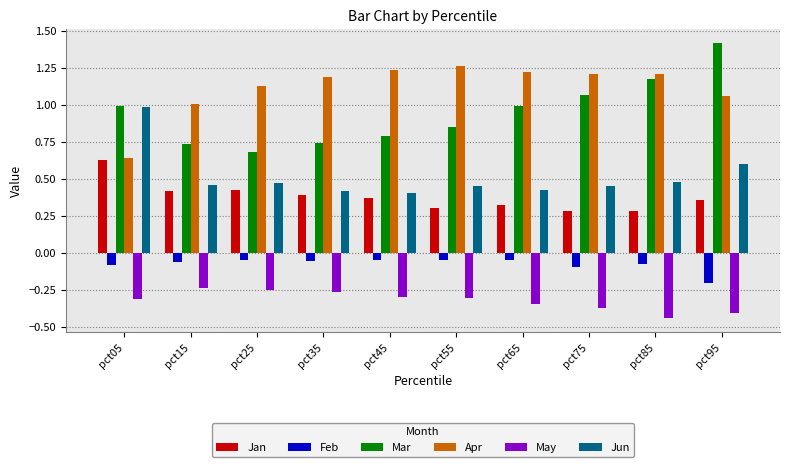

Which series has the largest range (max minus min)?

Mar